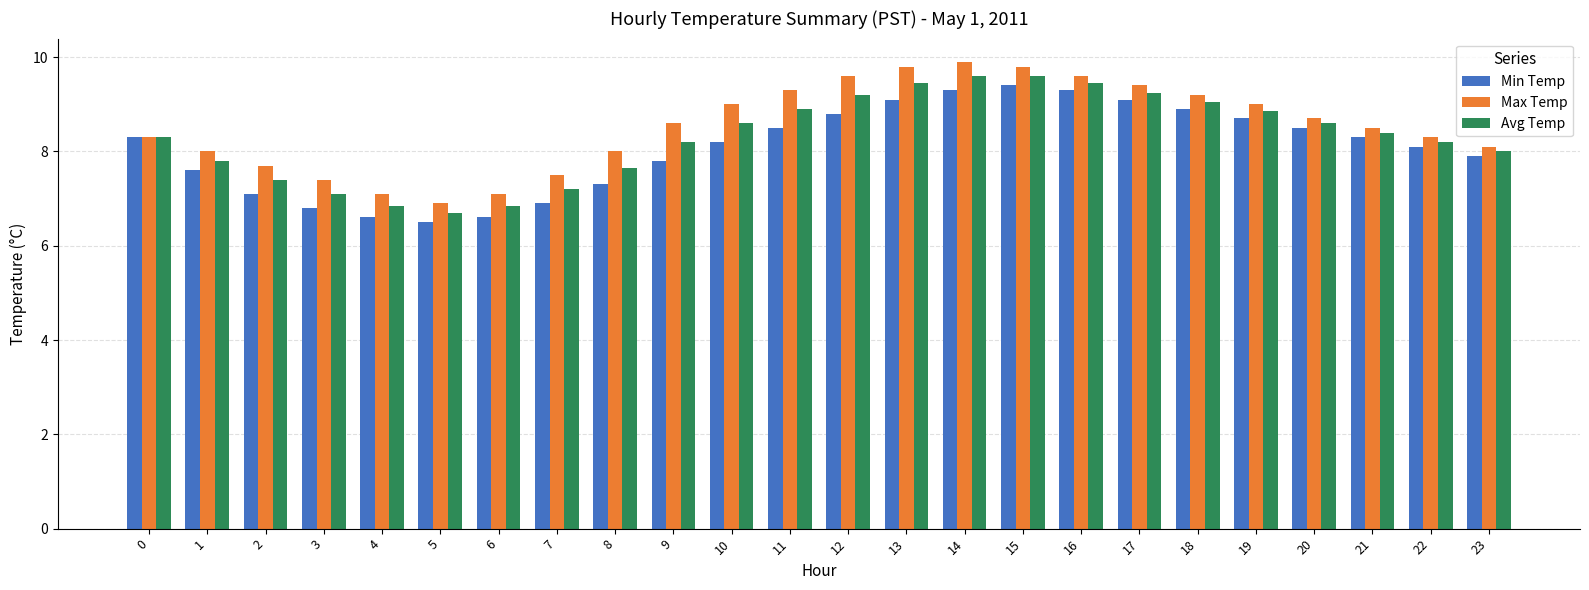

True or false: Min Temp has a value of 9.4 at 15.

True